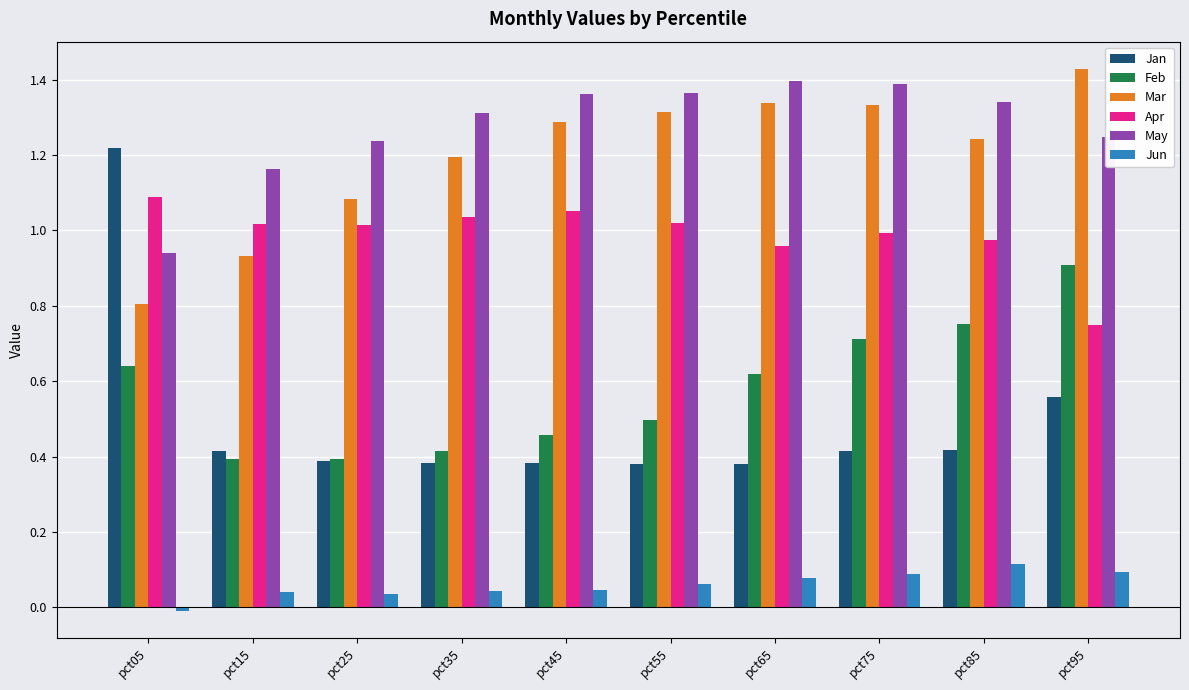

How many bars are there in total?

60